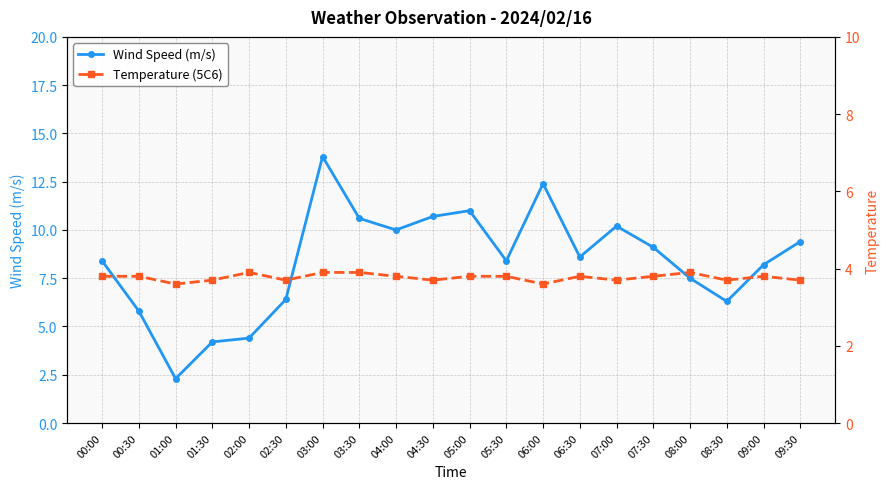

True or false: Temperature (5C6) has more than 0 interior local peaks.

True